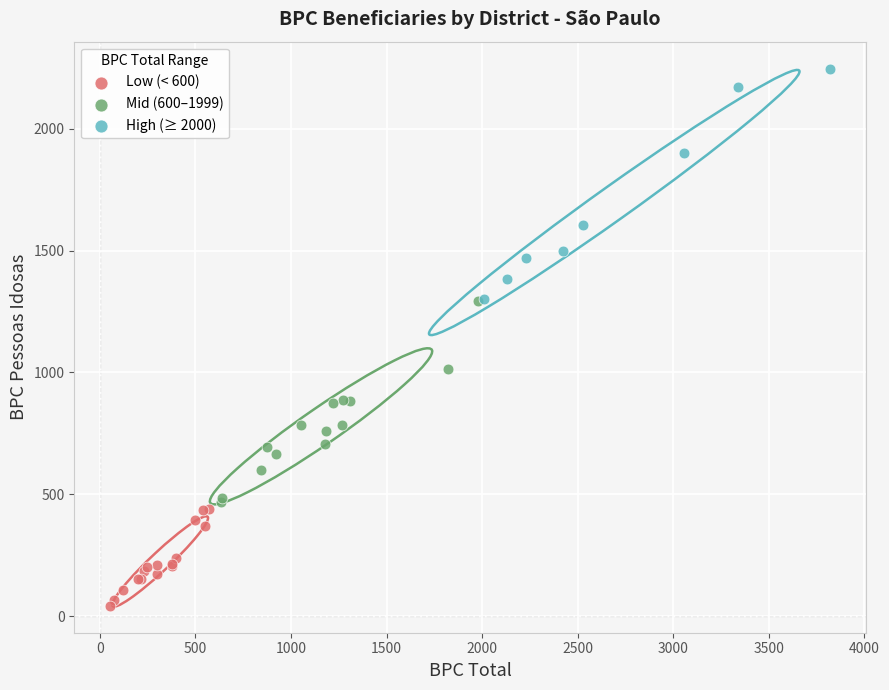

Which series has the largest Y range (max minus min)?

High (≥ 2000)